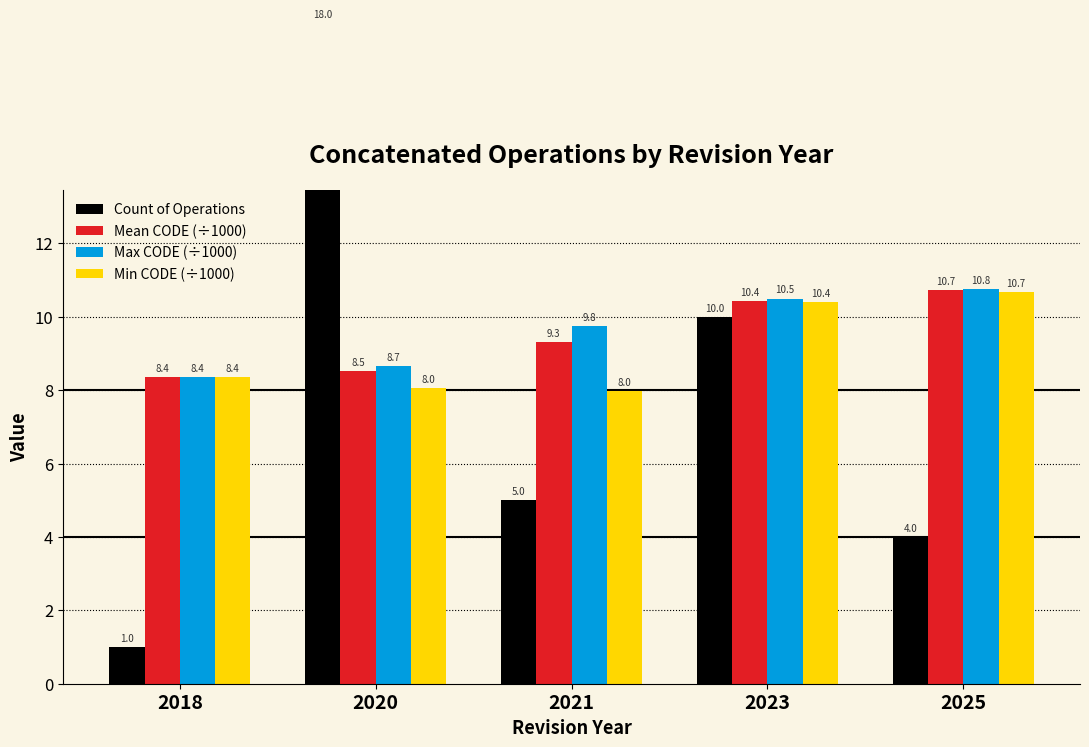

Does the chart contain any negative values?

No